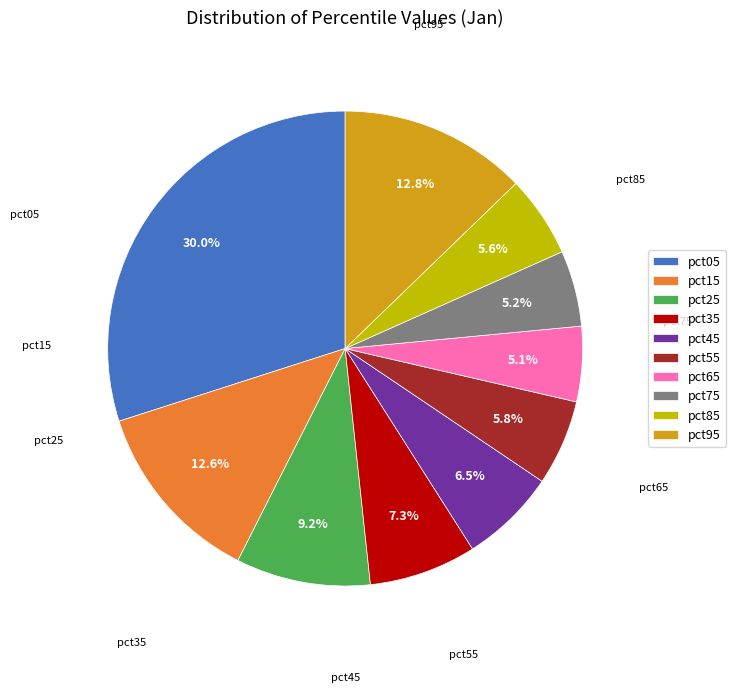

Count the number of slices in the pie.

10